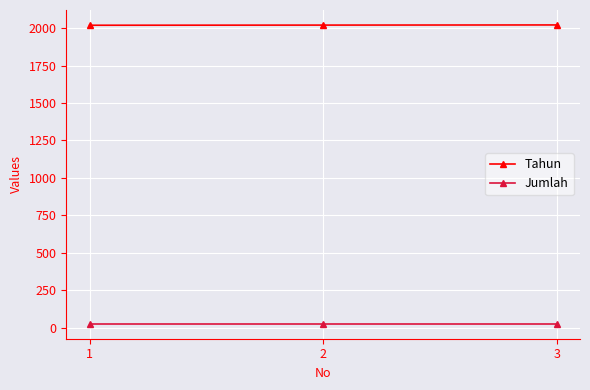

How many categories are shown in the chart?

3